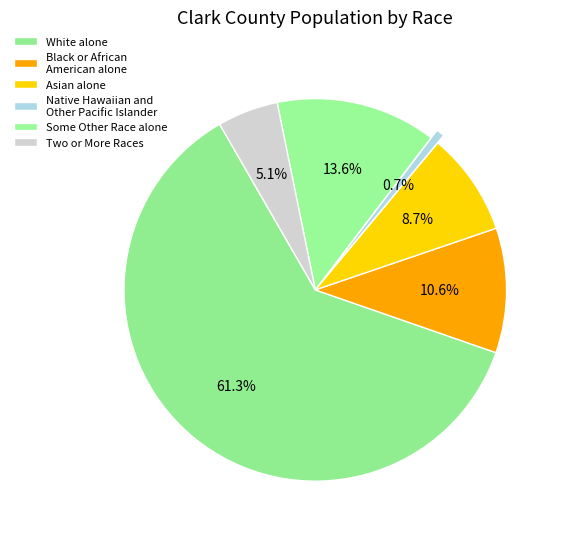

What is the majority slice?

White alone